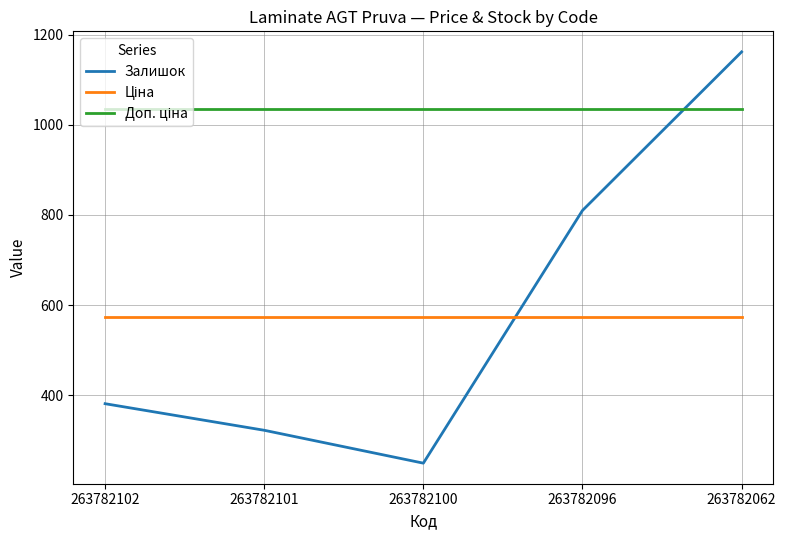

What is the total value across all series at 263782101?

1930.6